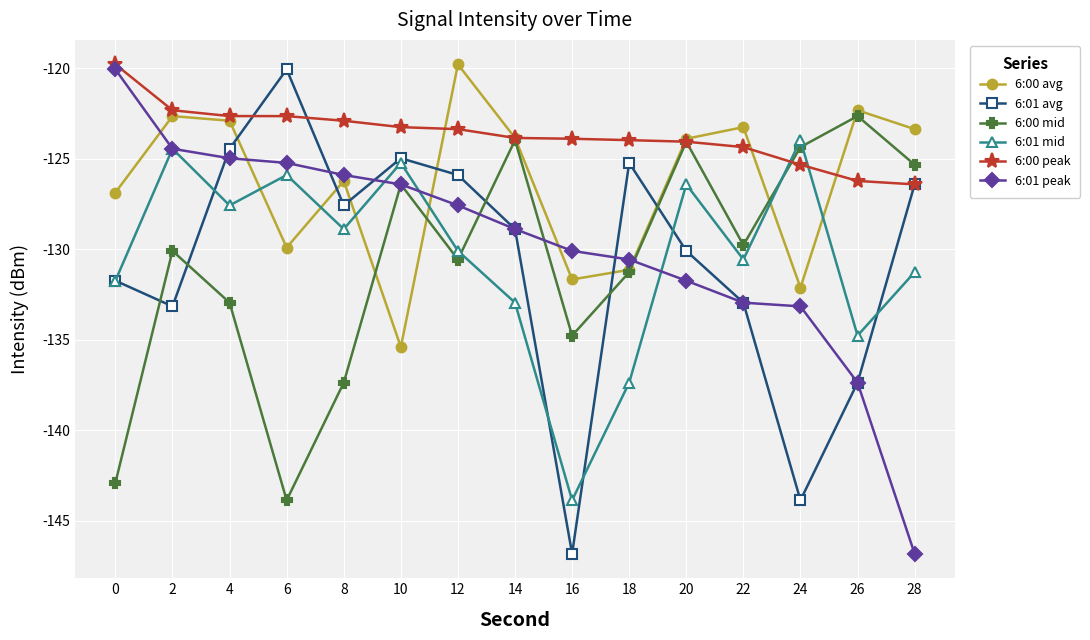

True or false: 6:01 mid has a value of -212.1 at 14.

False